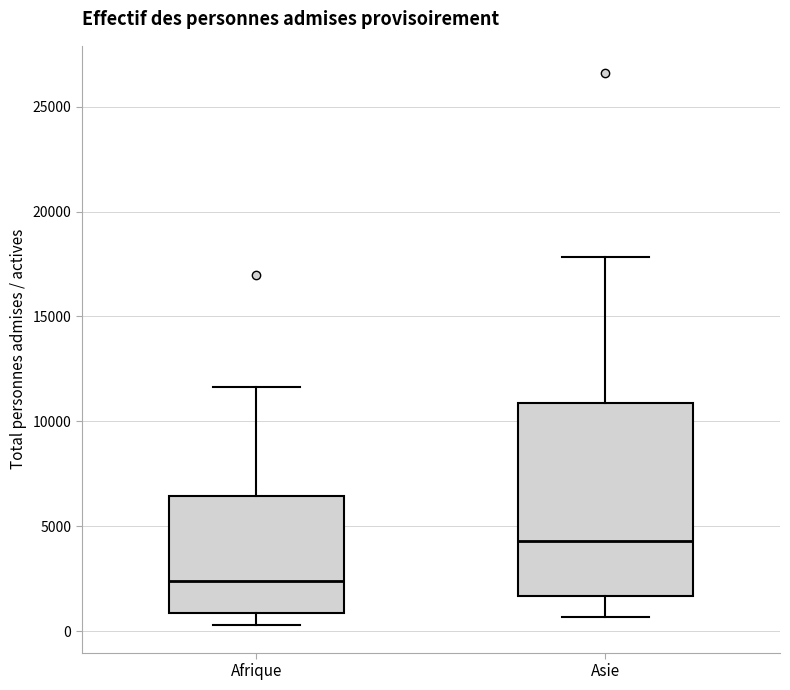

Which box has the highest median line?

Asie